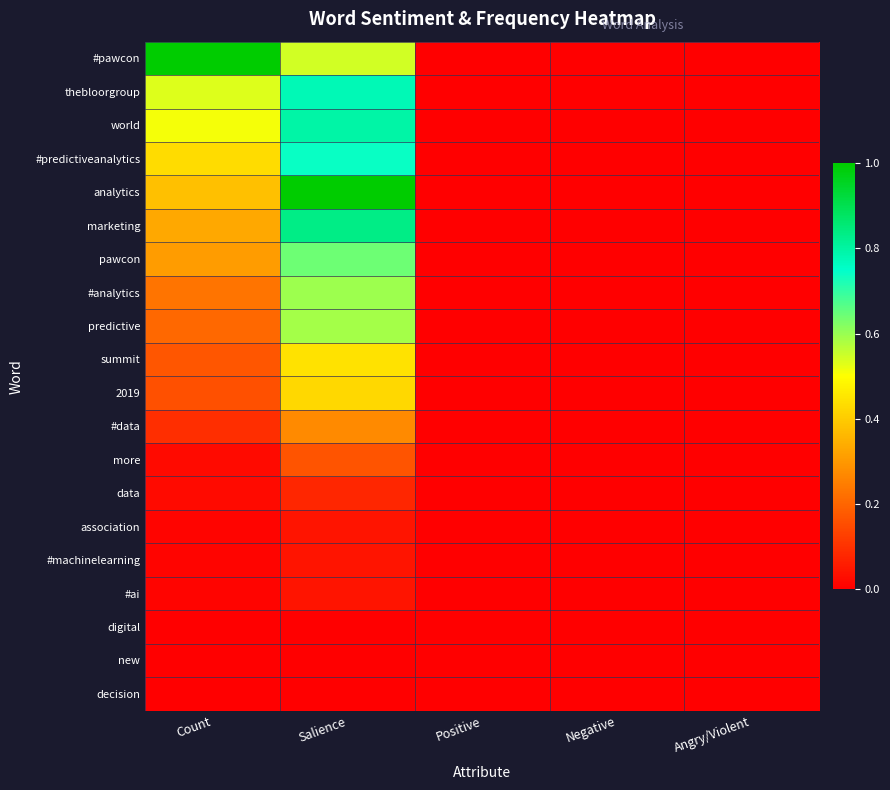

Reading left to right, what are all the values shown in this chart?

#pawcon: Count=1.0	Salience=0.5	Positive=0.0	Negative=0.0	Angry/Violent=0.0
thebloorgroup: Count=0.5	Salience=0.8	Positive=0.0	Negative=0.0	Angry/Violent=0.0
world: Count=0.5	Salience=0.8	Positive=0.0	Negative=0.0	Angry/Violent=0.0
#predictiveanalytics: Count=0.4	Salience=0.7	Positive=0.0	Negative=0.0	Angry/Violent=0.0
analytics: Count=0.4	Salience=1.0	Positive=0.0	Negative=0.0	Angry/Violent=0.0
marketing: Count=0.3	Salience=0.8	Positive=0.0	Negative=0.0	Angry/Violent=0.0
pawcon: Count=0.3	Salience=0.6	Positive=0.0	Negative=0.0	Angry/Violent=0.0
#analytics: Count=0.2	Salience=0.6	Positive=0.0	Negative=0.0	Angry/Violent=0.0
predictive: Count=0.2	Salience=0.6	Positive=0.0	Negative=0.0	Angry/Violent=0.0
summit: Count=0.2	Salience=0.4	Positive=0.0	Negative=0.0	Angry/Violent=0.0
2019: Count=0.2	Salience=0.4	Positive=0.0	Negative=0.0	Angry/Violent=0.0
#data: Count=0.1	Salience=0.3	Positive=0.0	Negative=0.0	Angry/Violent=0.0
more: Count=0.0	Salience=0.2	Positive=0.0	Negative=0.0	Angry/Violent=0.0
data: Count=0.0	Salience=0.1	Positive=0.0	Negative=0.0	Angry/Violent=0.0
association: Count=0.0	Salience=0.0	Positive=0.0	Negative=0.0	Angry/Violent=0.0
#machinelearning: Count=0.0	Salience=0.0	Positive=0.0	Negative=0.0	Angry/Violent=0.0
#ai: Count=0.0	Salience=0.0	Positive=0.0	Negative=0.0	Angry/Violent=0.0
digital: Count=0.0	Salience=0.0	Positive=0.0	Negative=0.0	Angry/Violent=0.0
new: Count=0.0	Salience=0.0	Positive=0.0	Negative=0.0	Angry/Violent=0.0
decision: Count=0.0	Salience=0.0	Positive=0.0	Negative=0.0	Angry/Violent=0.0